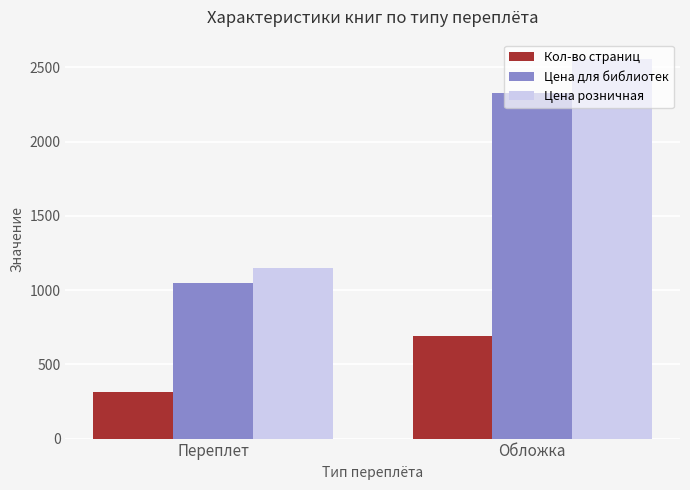

List the labels in order of Кол-во страниц value, smallest first.

Переплет, Обложка